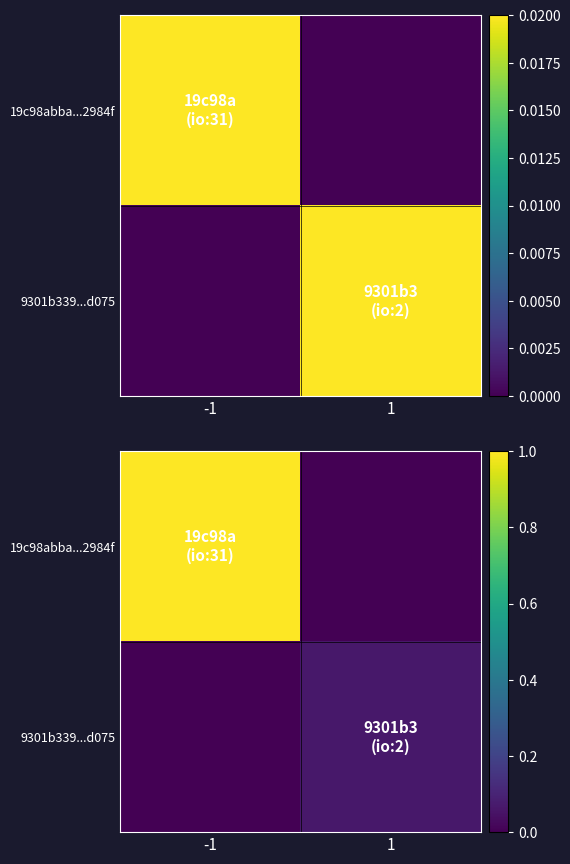

Between -1 and 1, which is larger?

-1